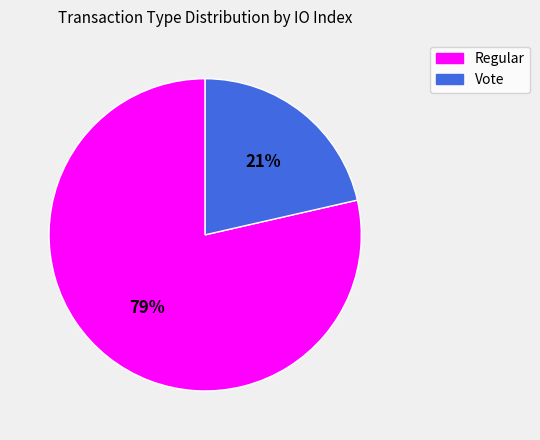

How many segments does this pie chart have?

2